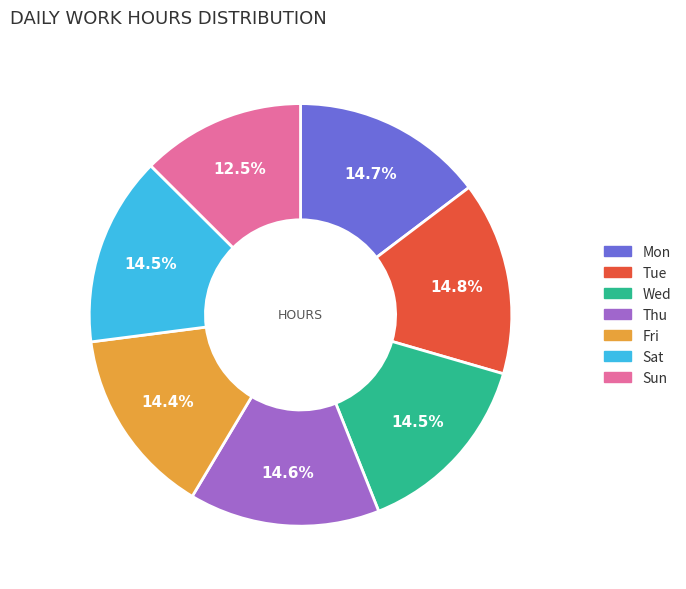

Which slice is the smallest?

Sun